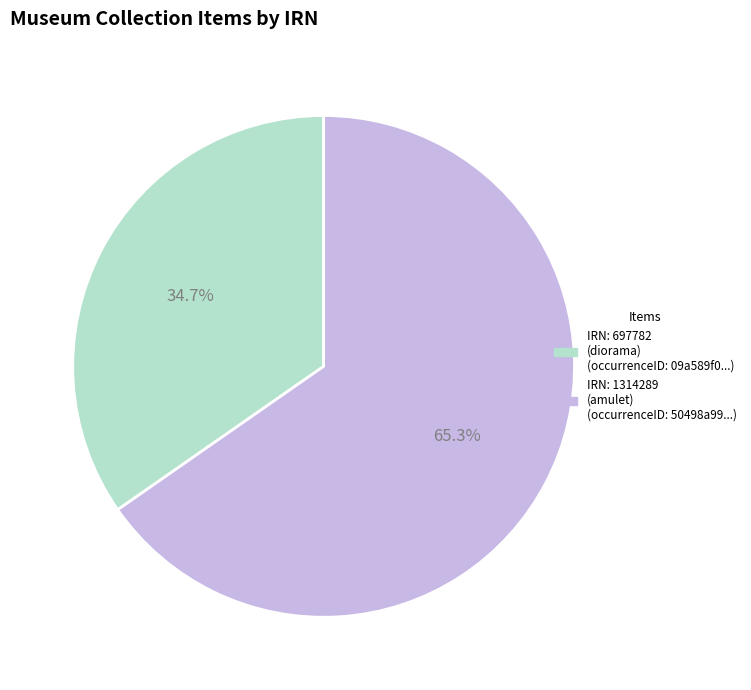

Is there any slice that represents more than half of the pie?

Yes